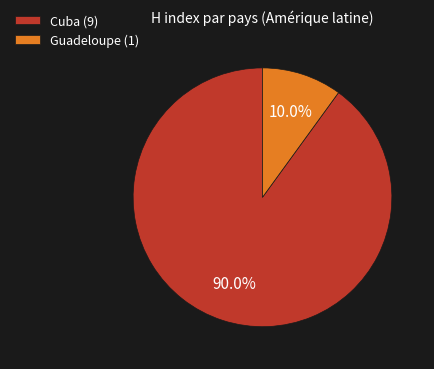

Combined, what portion of the pie is Guadeloupe and Cuba?

100.0%